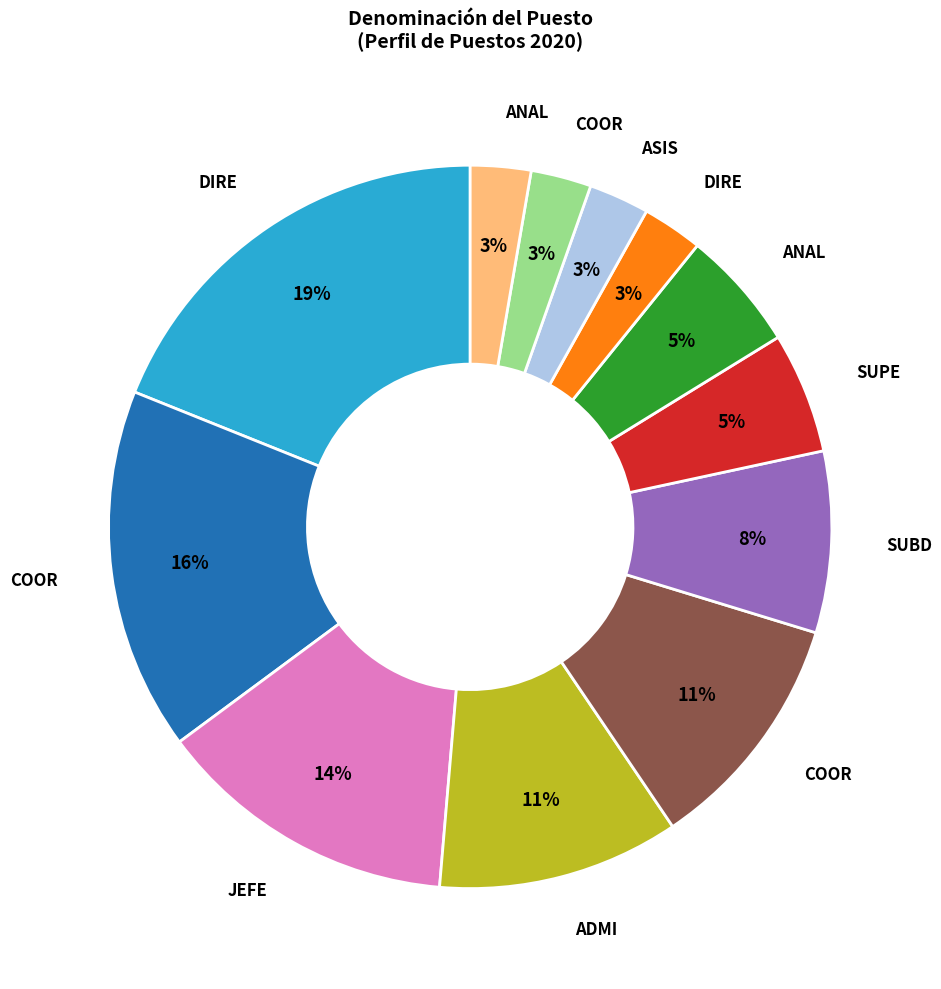

Count the number of slices in the pie.

12